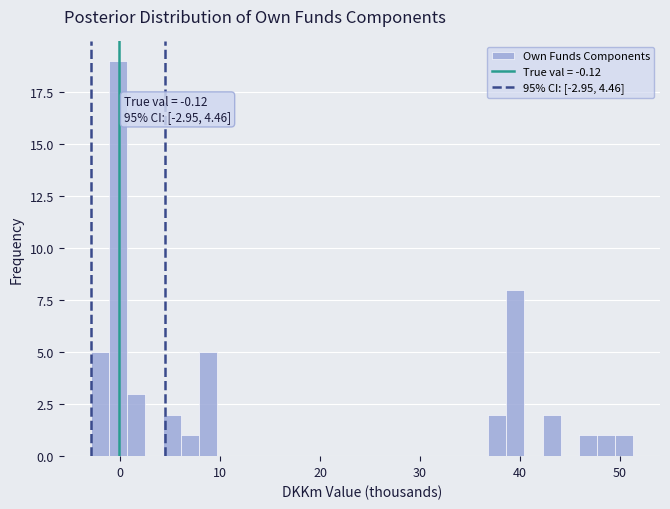

Around what value on the x-axis is the tallest bar? Give the approximate position of its centre, as read against the axis.

0